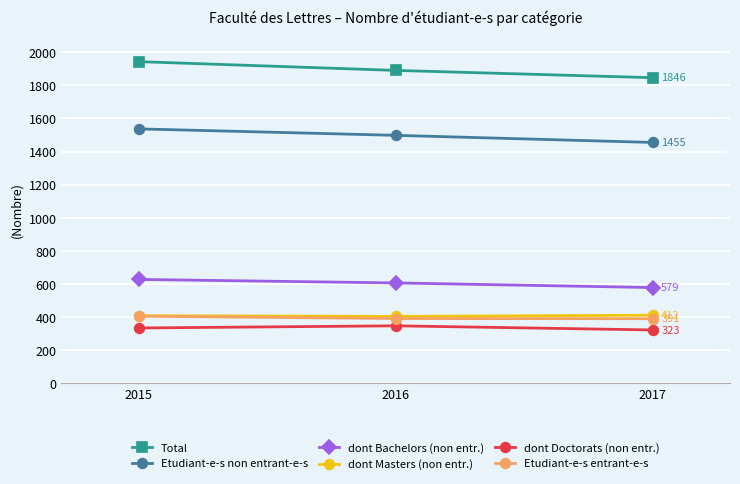

Count the number of data series in this chart.

6